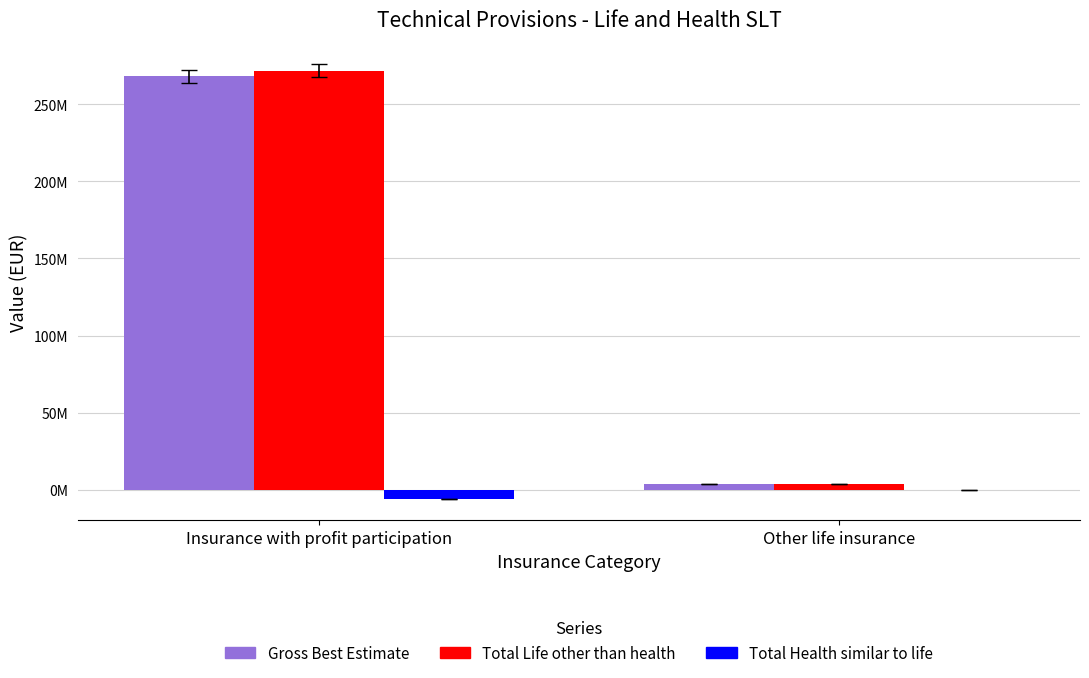

What are all the series names shown in the legend?

Gross Best Estimate, Total Life other than health, Total Health similar to life